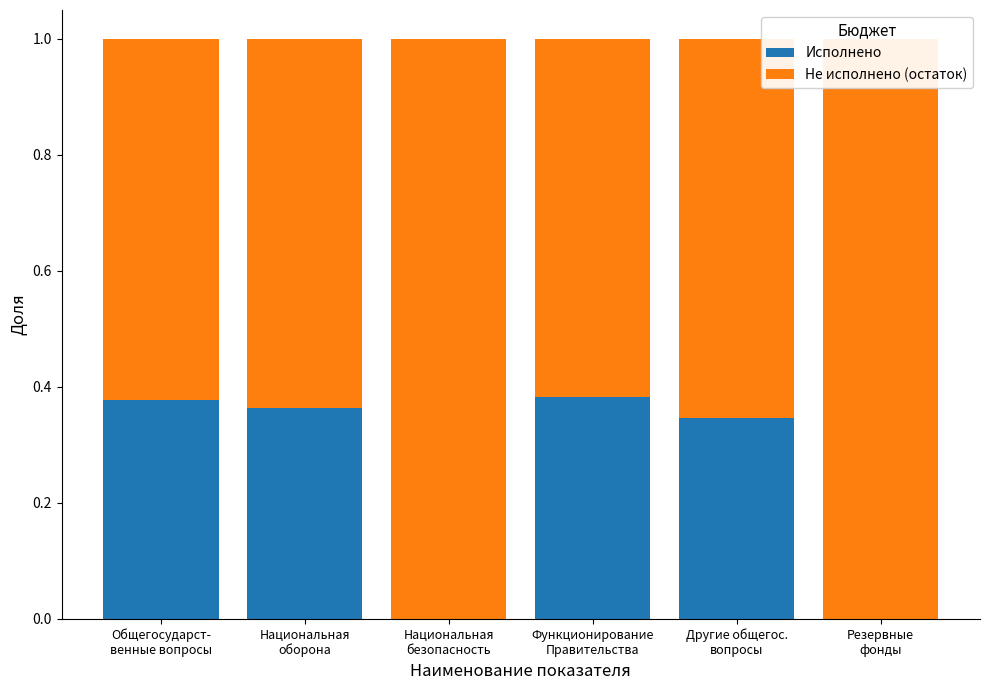

What is the label of the 1st bar from the right?

Резервные
фонды